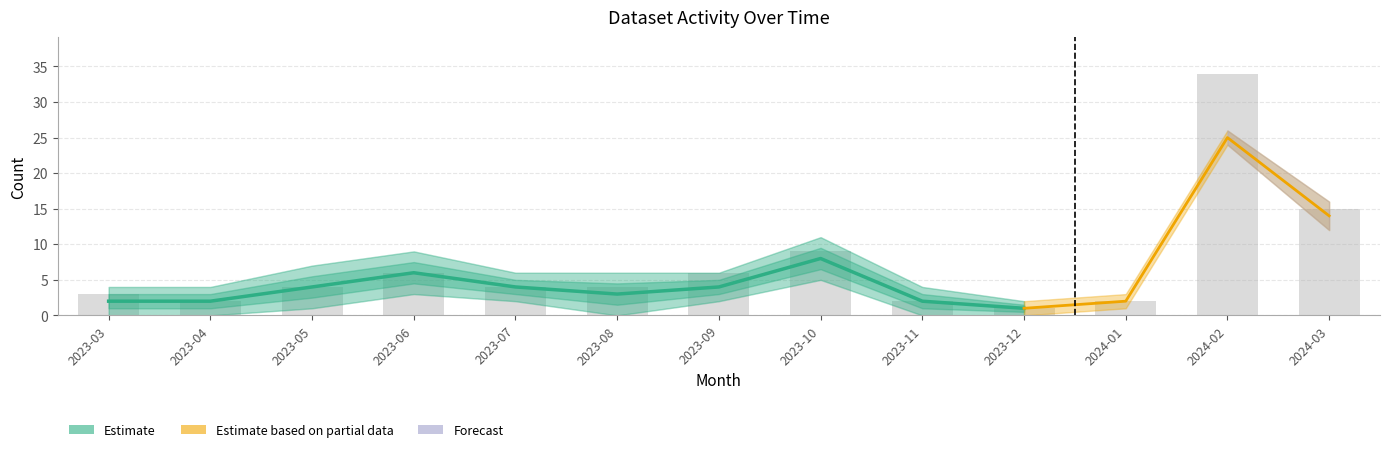

True or false: Users has a value of 2 at 2024-01.

True